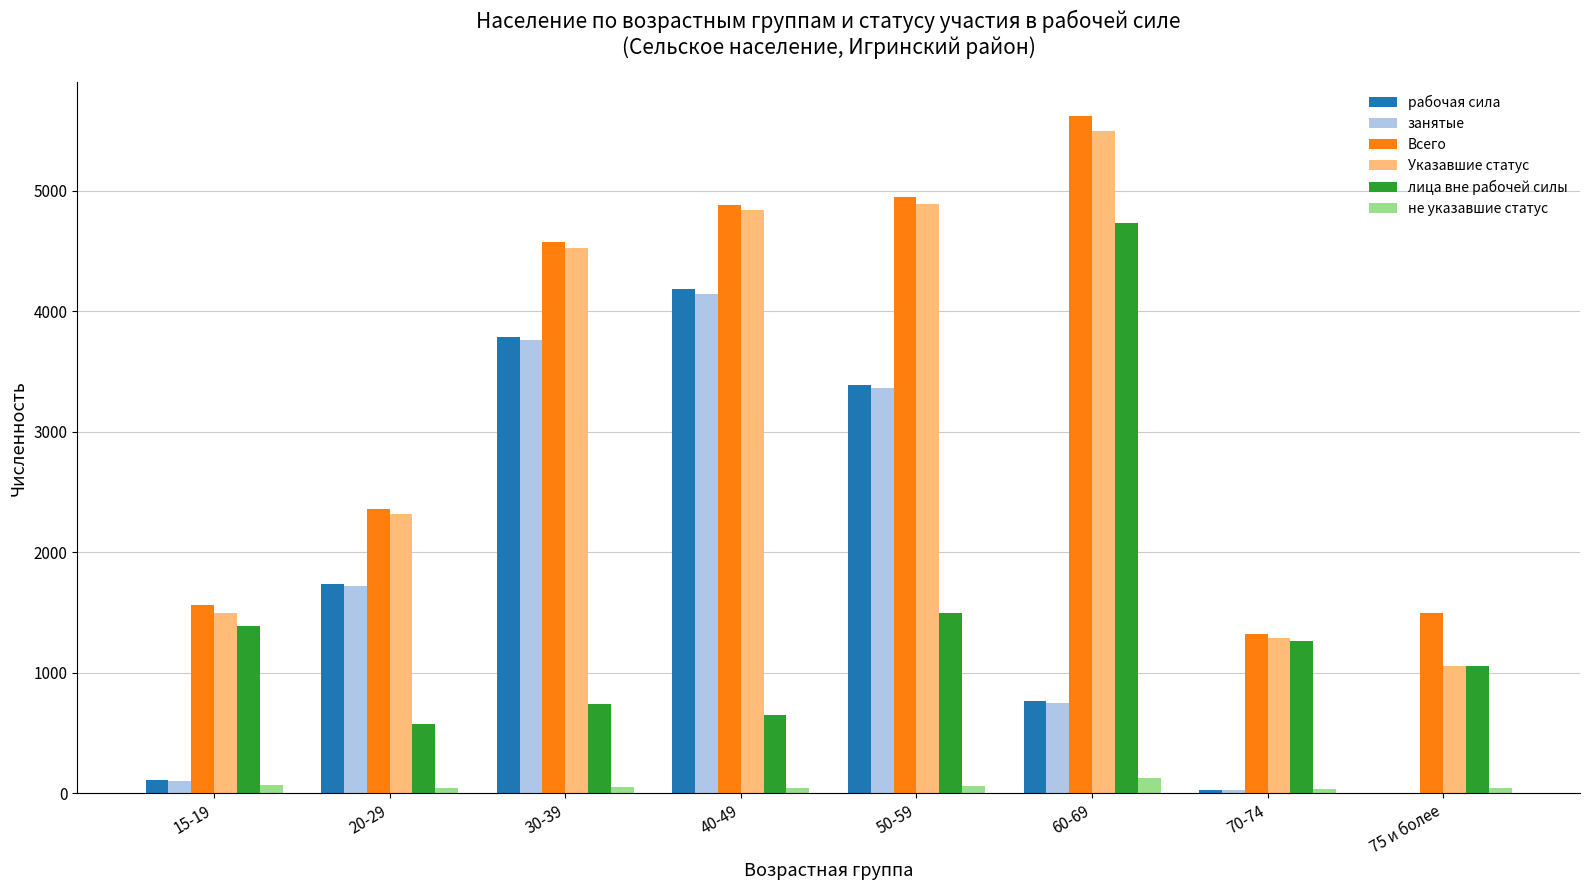

At which category does the chart reach its peak across all series?

60-69